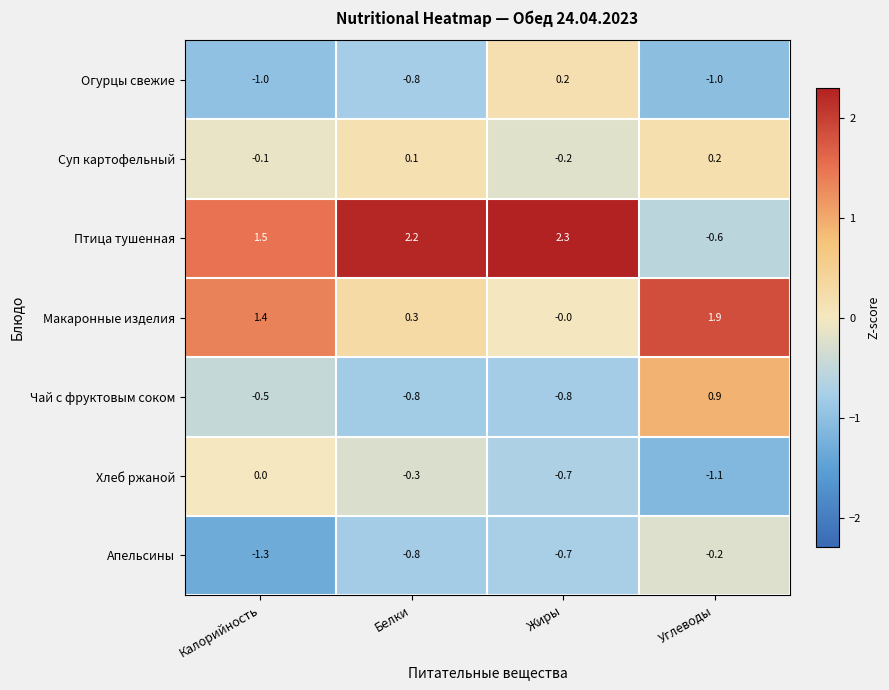

Which series changed the most between Жиры and Углеводы?

Птица тушенная